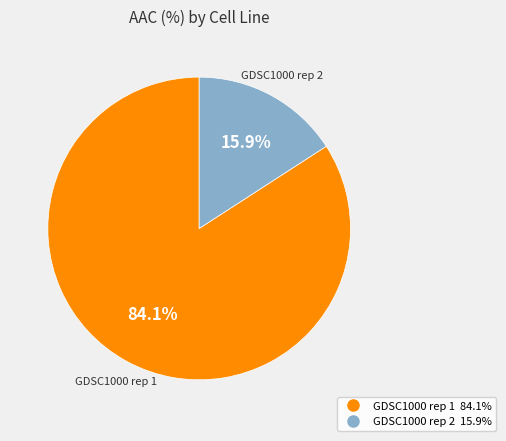

To the nearest percent, what is the average slice percentage?

50%